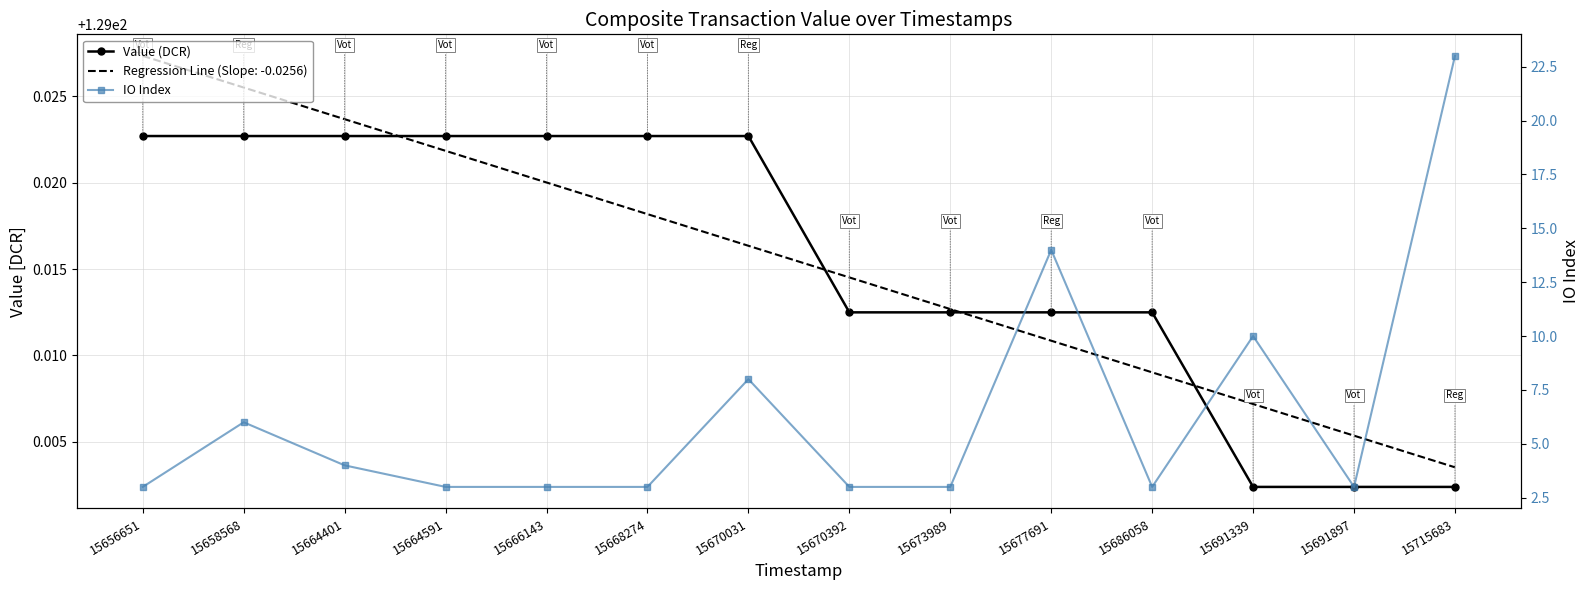

What is the total value across all series at 15691339?

139.0